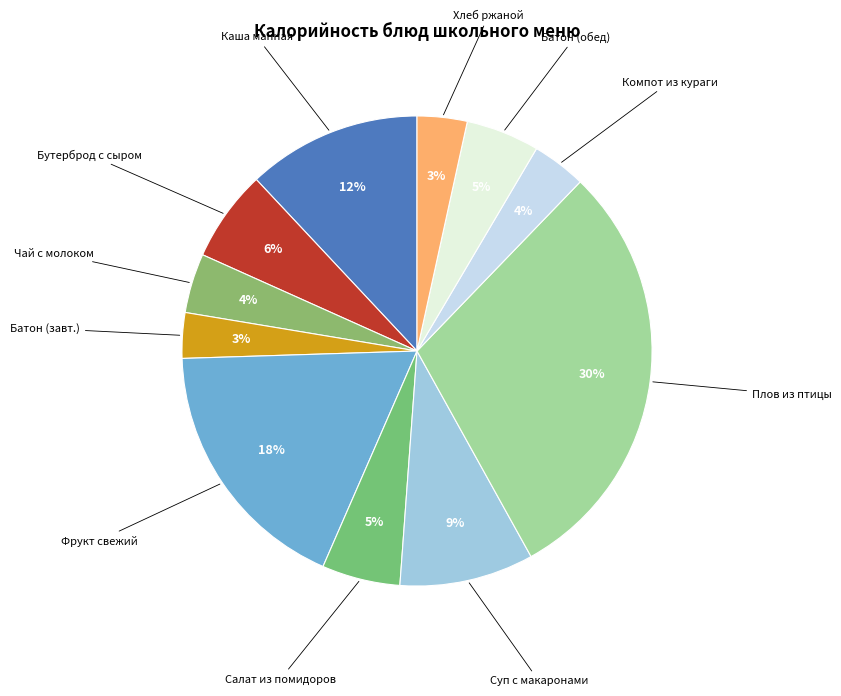

How many slices are in this pie chart?

11